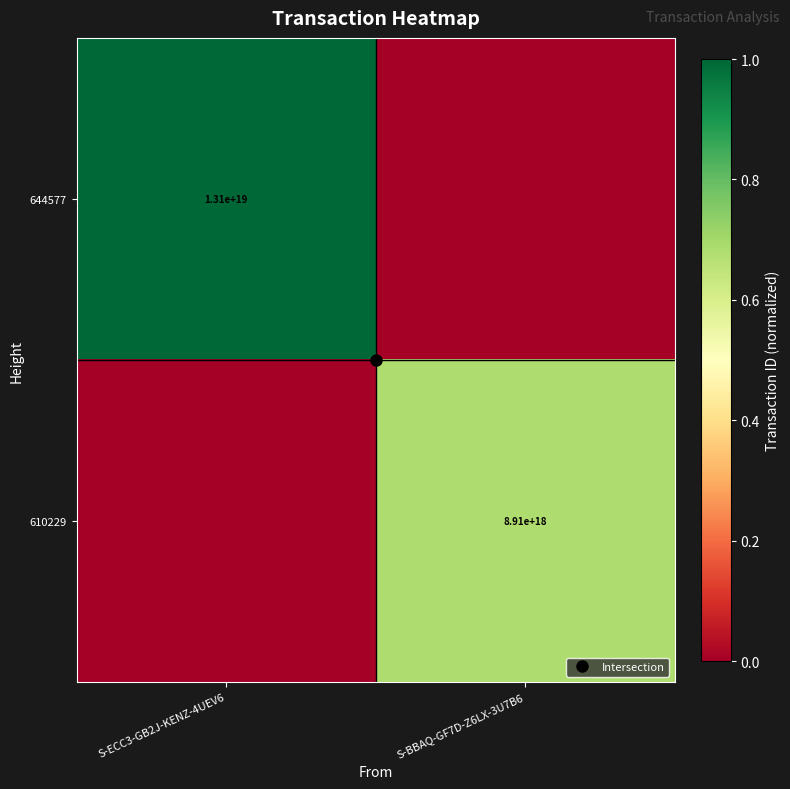

Which series has the widest spread of values?

644577